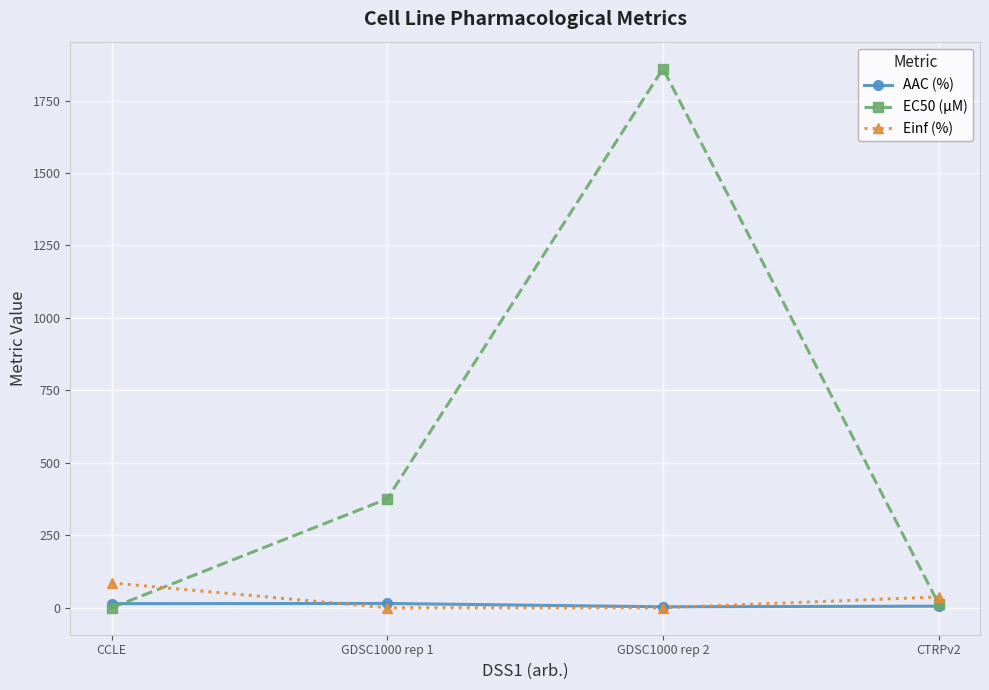

Between which two adjacent categories do EC50 (µM) and Einf (%) first intersect?

CCLE and GDSC1000 rep 1